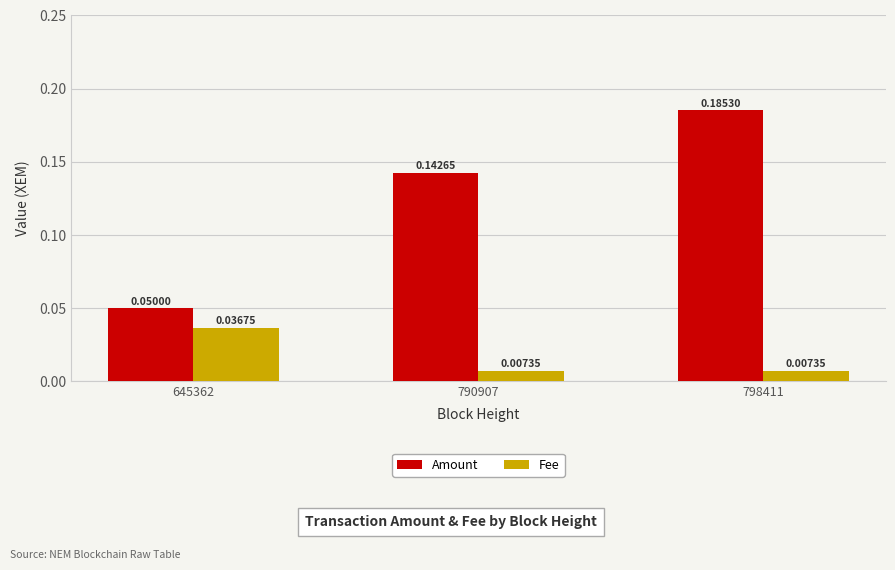

At how many categories does at least one series exceed 0?

3